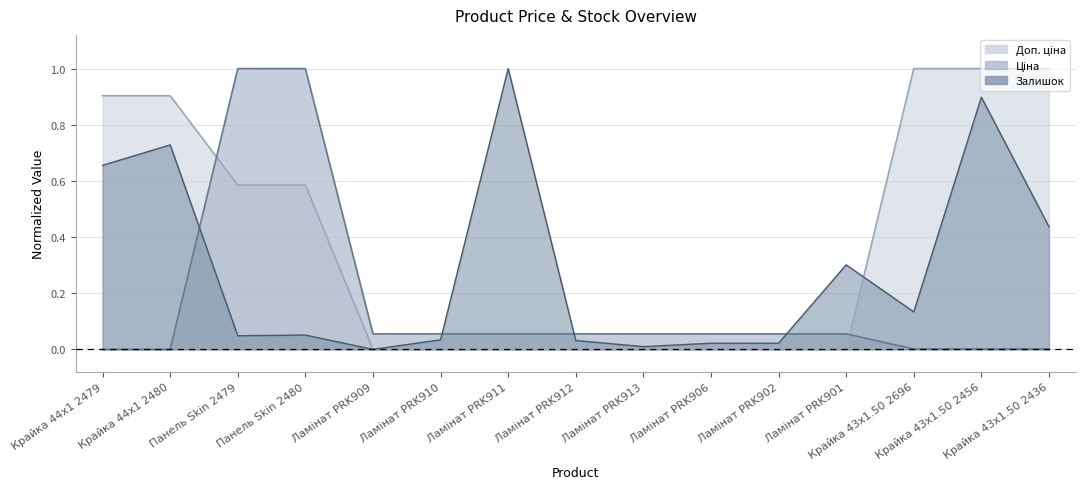

Where is the first local maximum for Залишок?

Крайка 44x1 2480